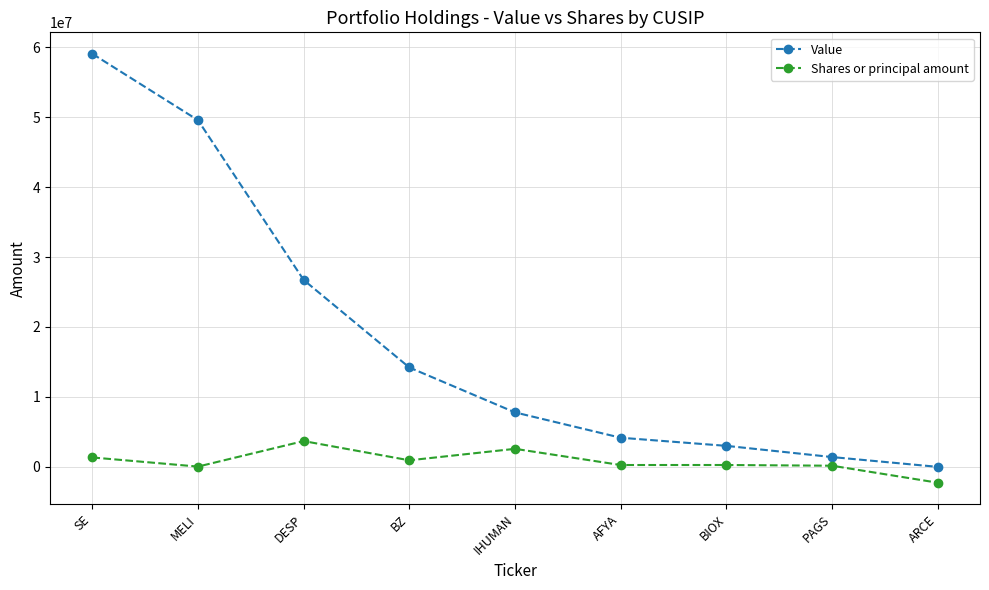

True or false: Value and Shares or principal amount cross at least once.

False